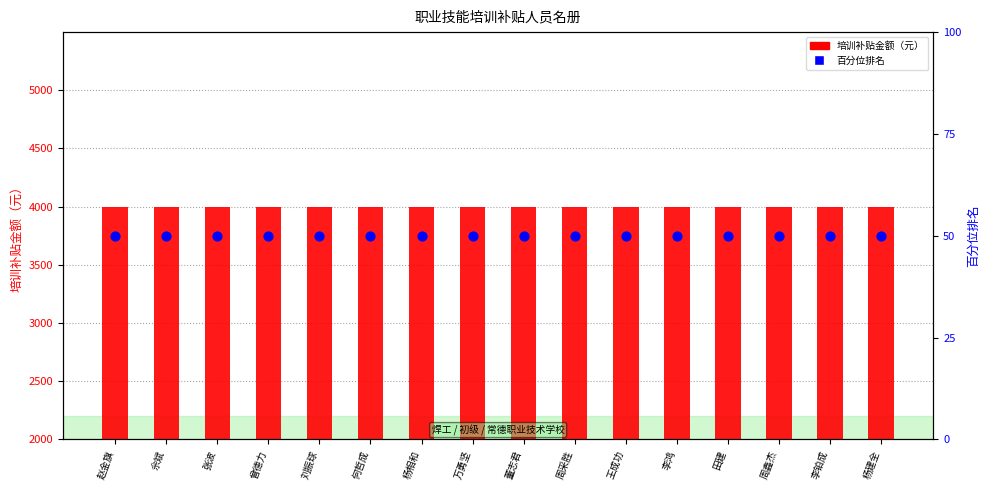

Which series contains the highest Y value?

培训补贴金额（元）